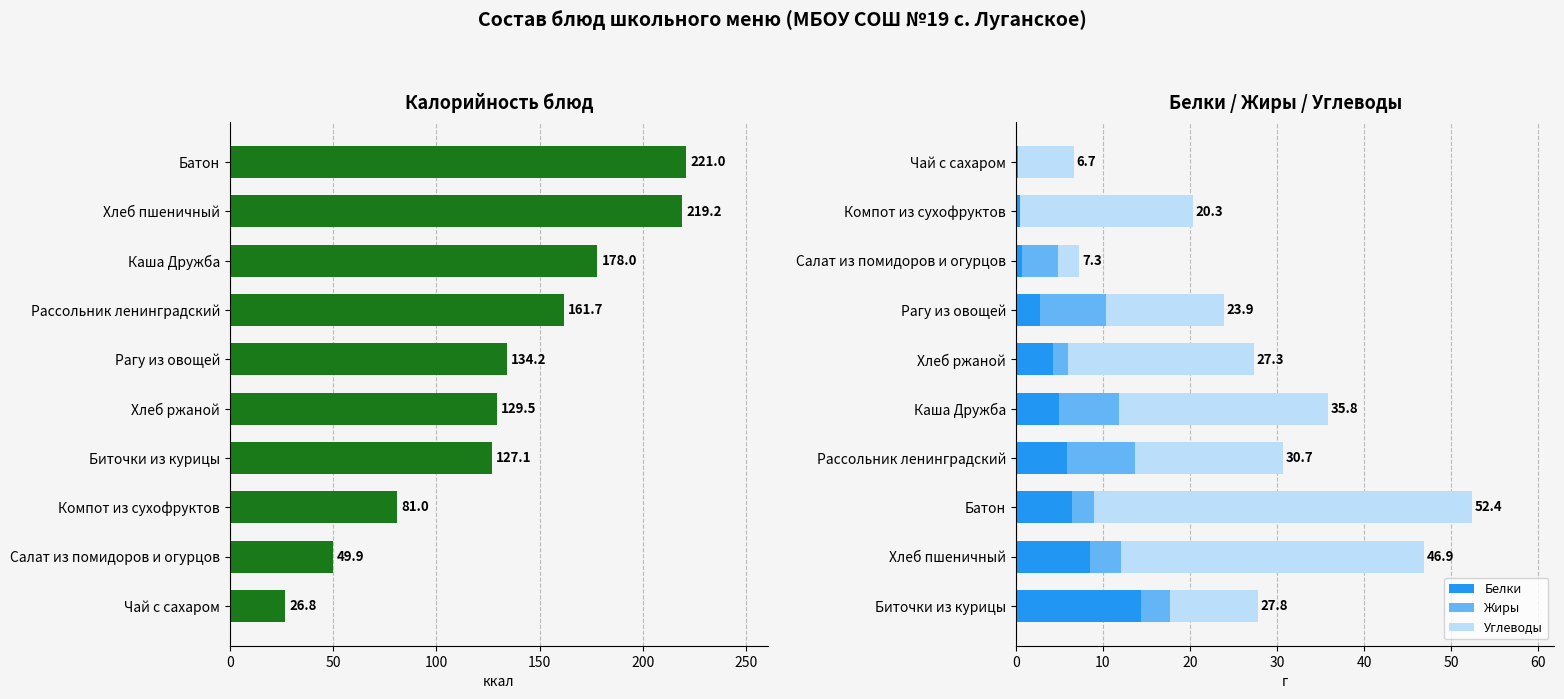

What is the difference between the maximum and minimum values in the Углеводы series?

40.9